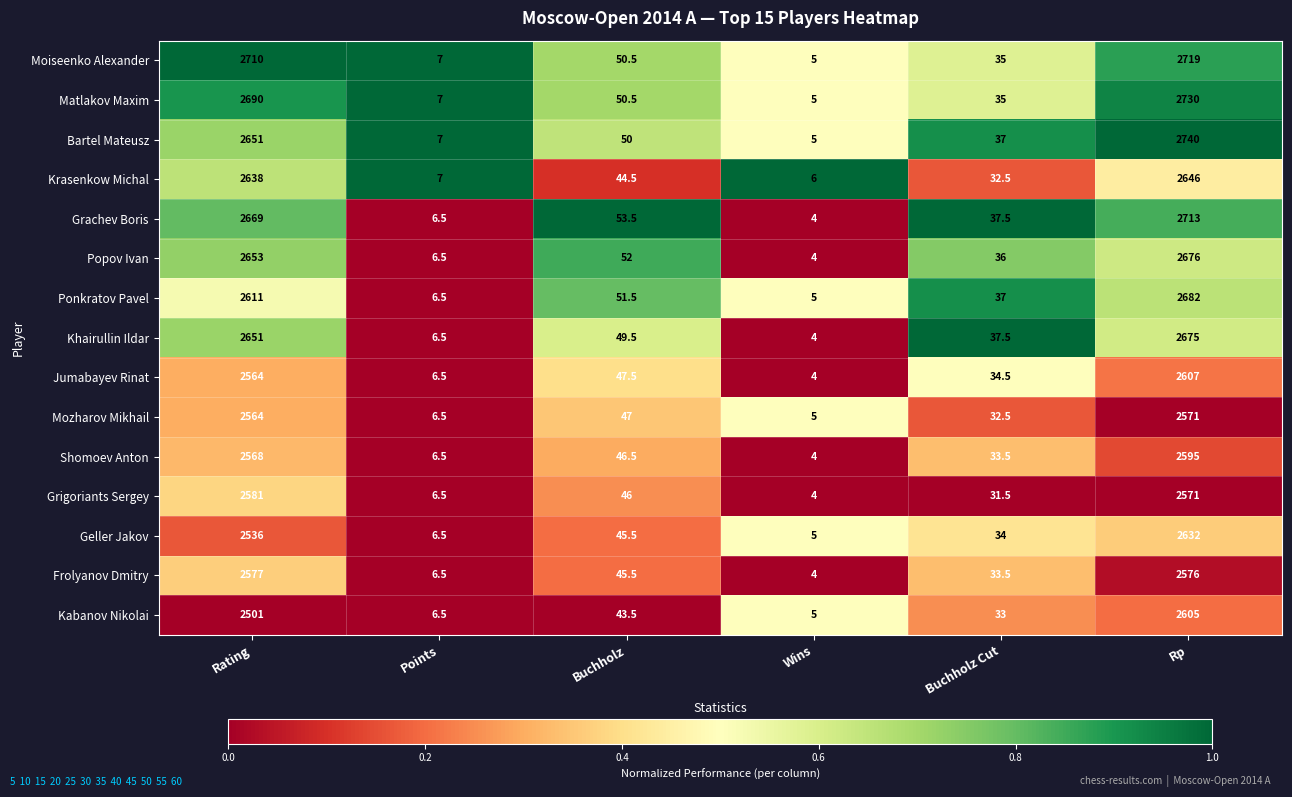

Count the number of categories in the chart.

6